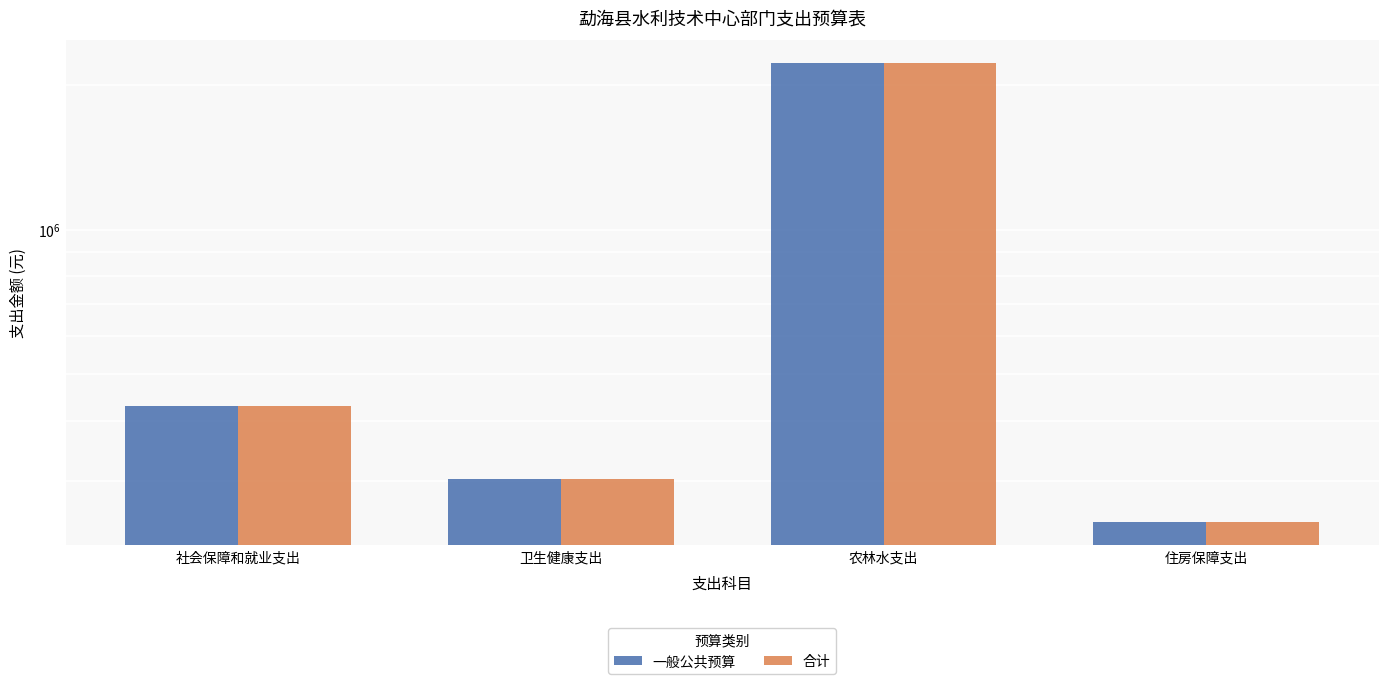

At which label does 一般公共预算 reach its minimum?

住房保障支出